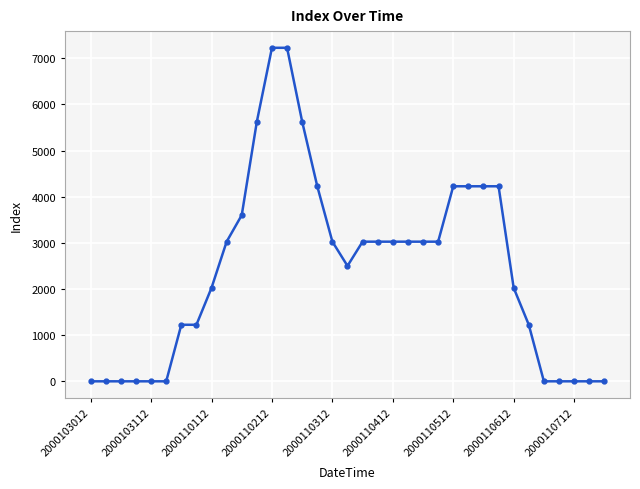

What is the sum of all values?

84850